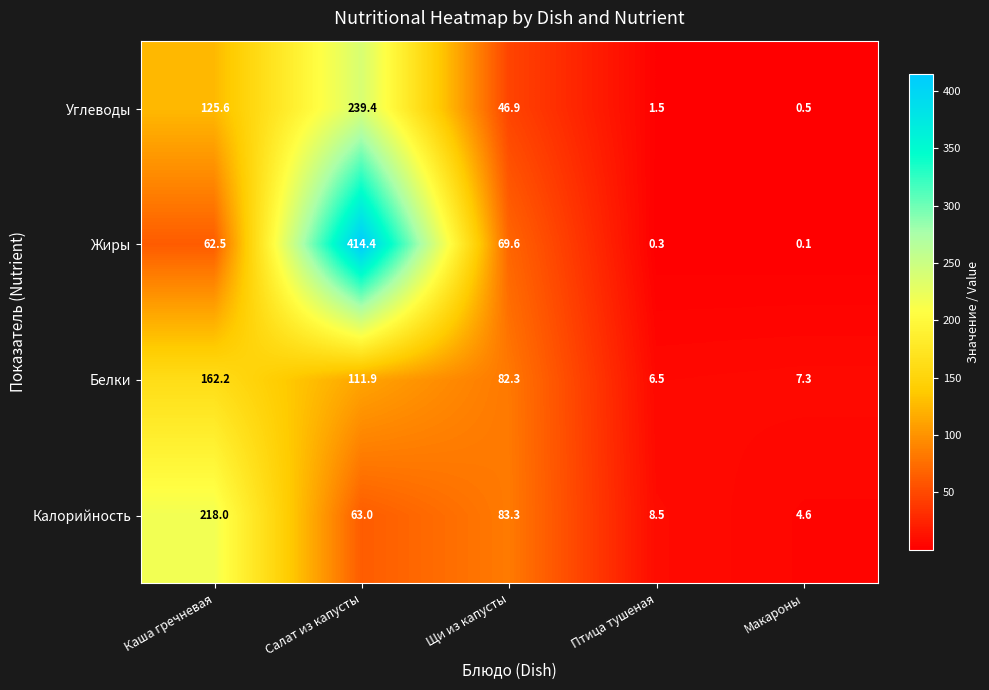

Which series has the largest total across all categories?

Жиры